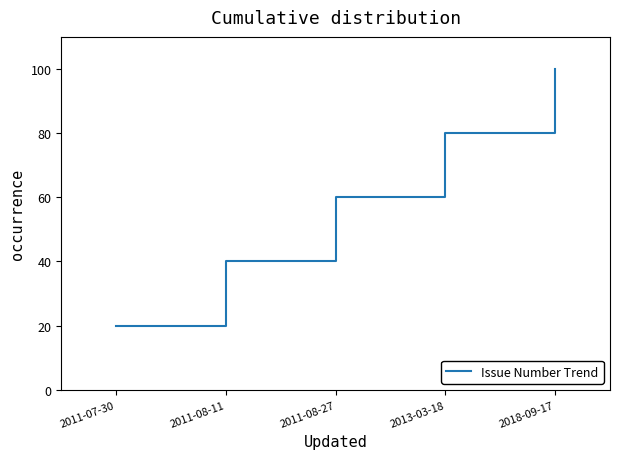

True or false: the data has more than 2 interior local peaks.

False